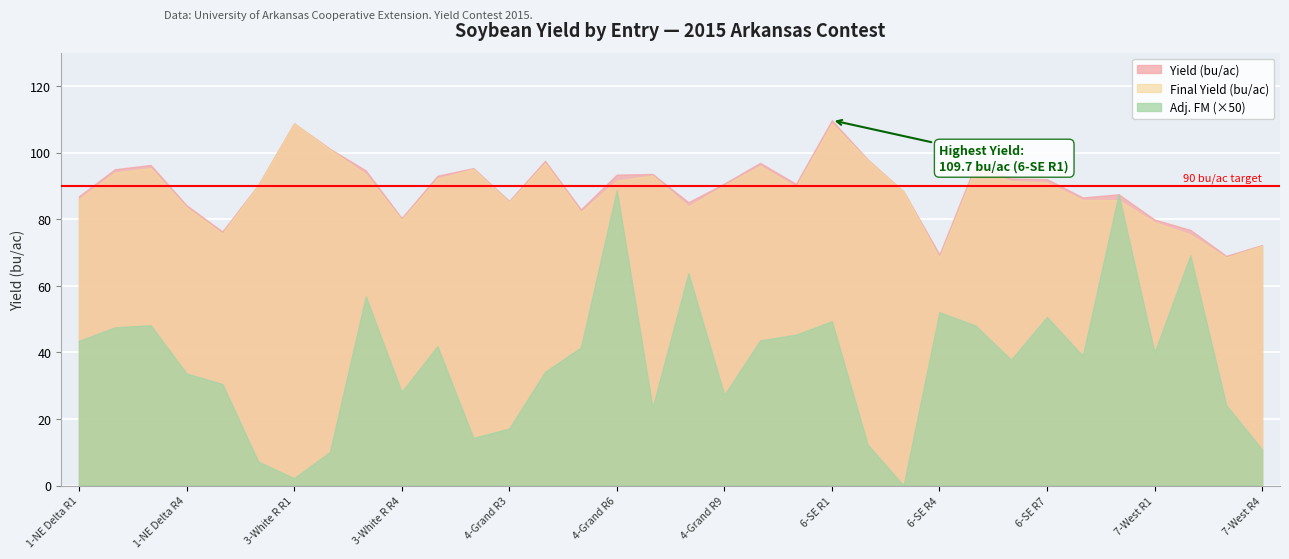

What are all the series names shown in the legend?

Yield (bu/ac), Final Yield (bu/ac), Adj. FM (×50)